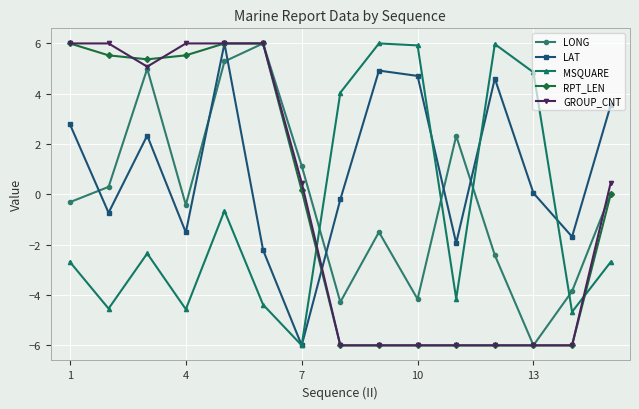

At how many categories does at least one series exceed -1?

14